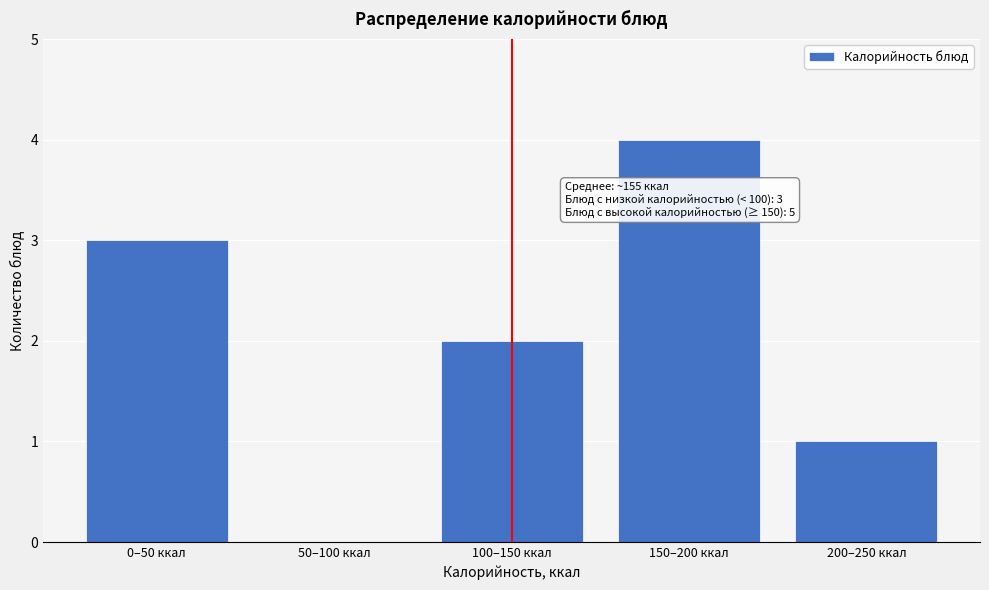

Reading left to right, transcribe all the data shown in this chart.

0–50 ккал=3	50–100 ккал=0	100–150 ккал=2	150–200 ккал=4	200–250 ккал=1